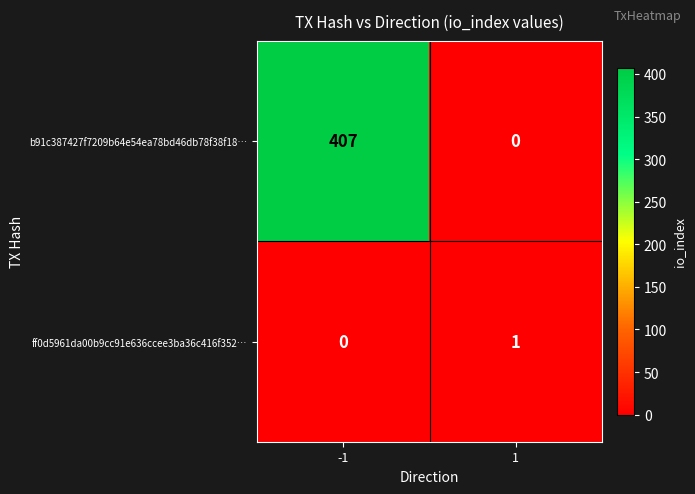

What is the difference between the maximum and minimum values in the b91c387427f7209b64e54ea78bd46db78f38f18… series?

407